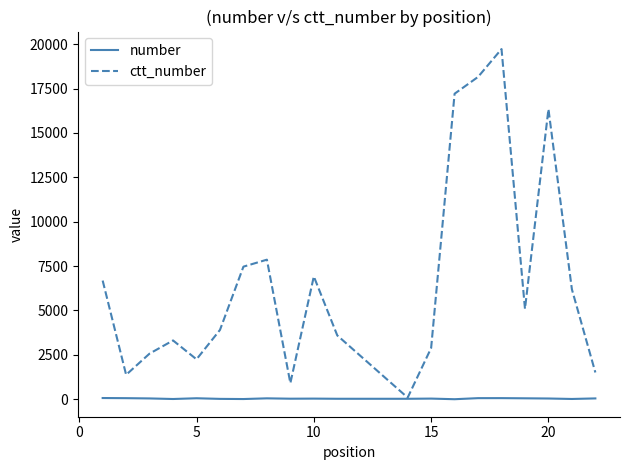

What is the maximum value for ctt_number?

19725